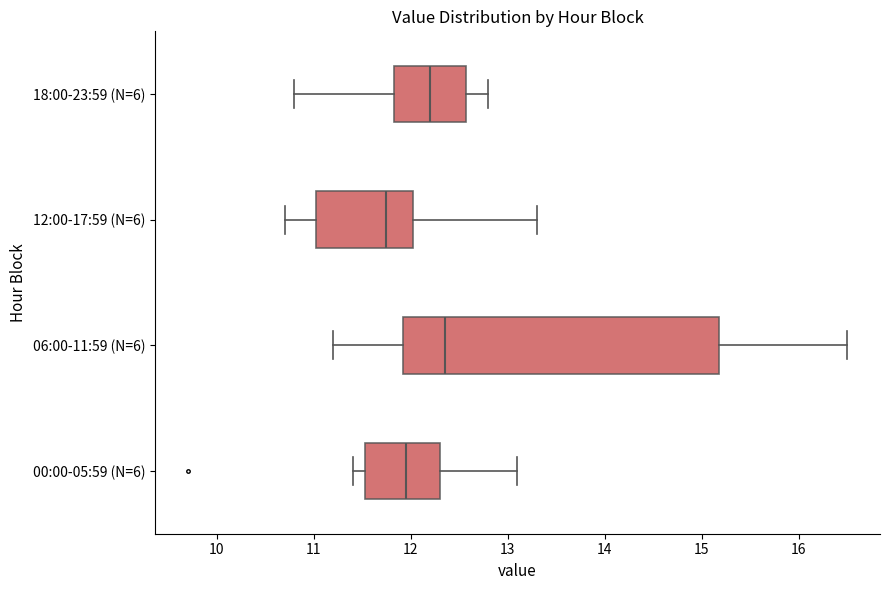

Reading bottom to top, read every box against the x-axis: the position of its median line, the range the box covers, and the ends of its whiskers. The values are not printed on the chart, so give them approximately, as read against the axis.

00:00-05:59 (N=6): median 12.0, box 11.5 to 12.3, whiskers 11.4 to 13.1
06:00-11:59 (N=6): median 12.4, box 11.9 to 15.2, whiskers 11.2 to 16.5
12:00-17:59 (N=6): median 11.8, box 11.0 to 12.0, whiskers 10.7 to 13.3
18:00-23:59 (N=6): median 12.2, box 11.8 to 12.6, whiskers 10.8 to 12.8